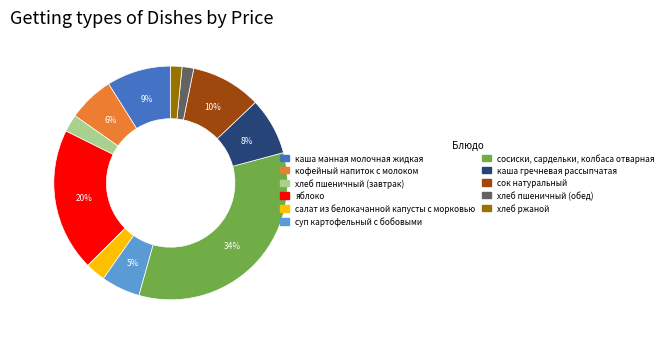

Which slice is the largest?

сосиски, сардельки, колбаса отварная